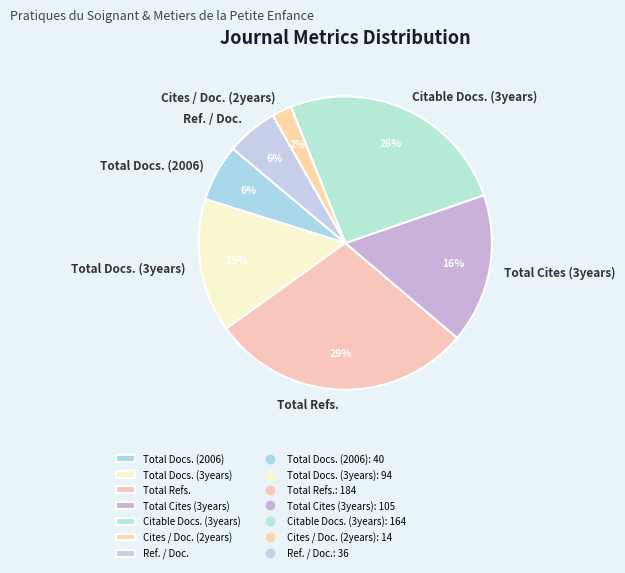

The Total Docs. (2006) slice represents 12% of the pie. True or false?

False